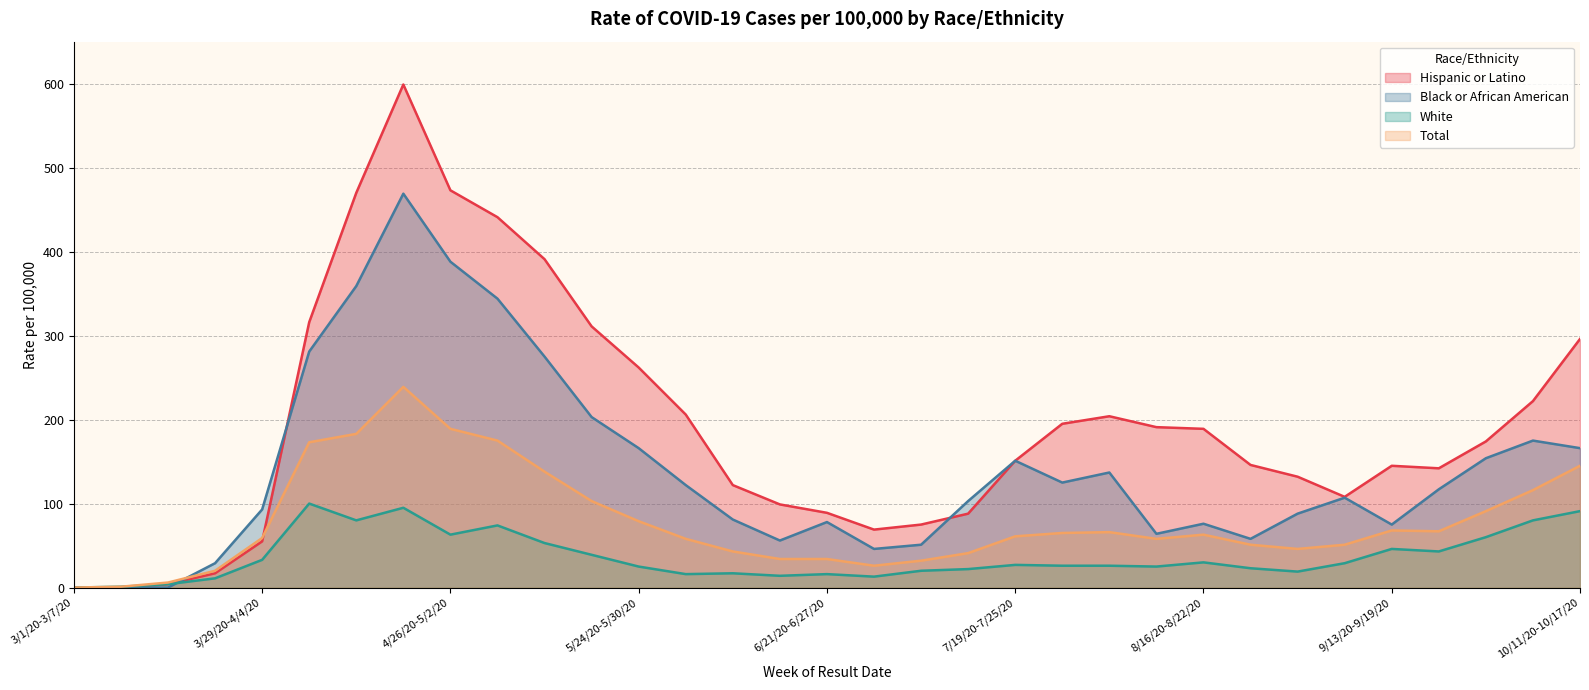

Rank the series by their maximum value, from highest to lowest.

Hispanic or Latino, Black or African American, Total, White